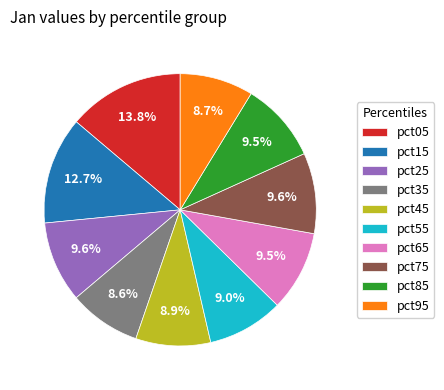

Is pct65 the majority of the pie?

No